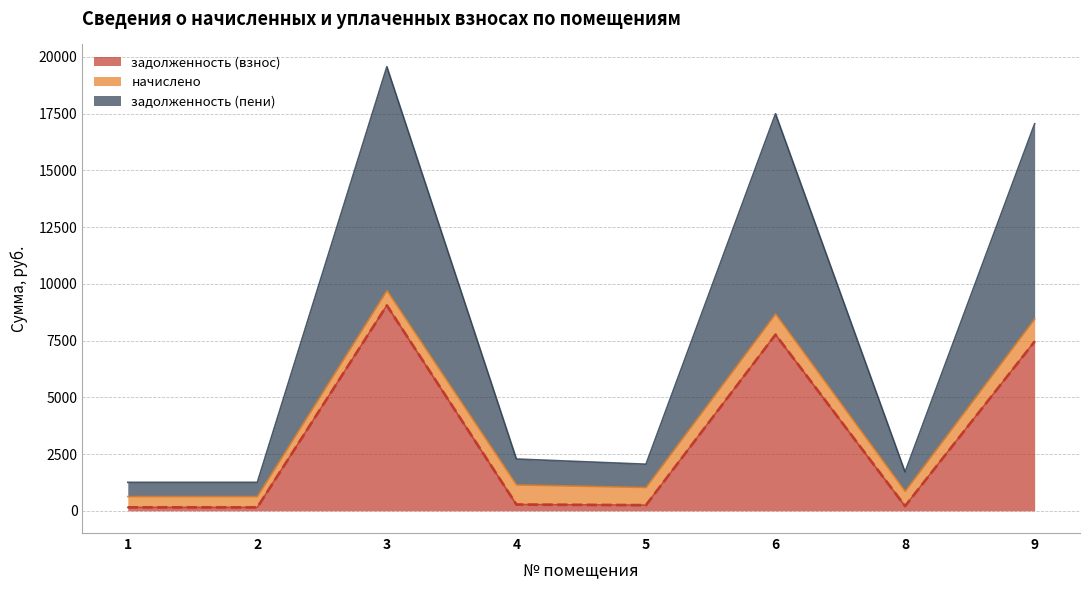

What is the value of the задолженность (пени) point at the 3rd from the left?

19569.7